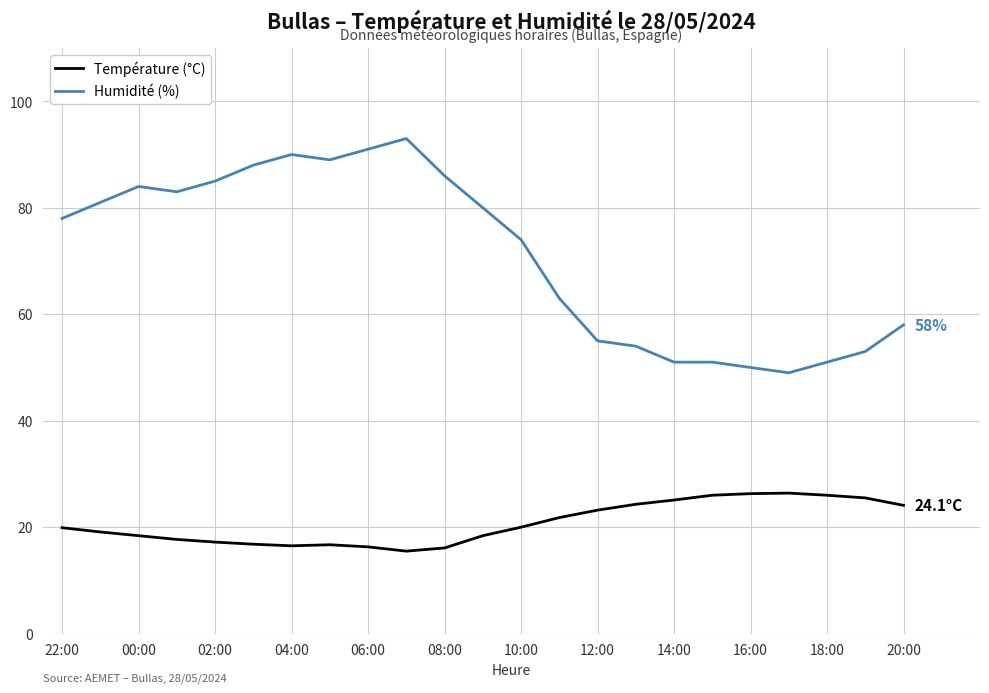

What is the maximum value shown in the chart?

93.0